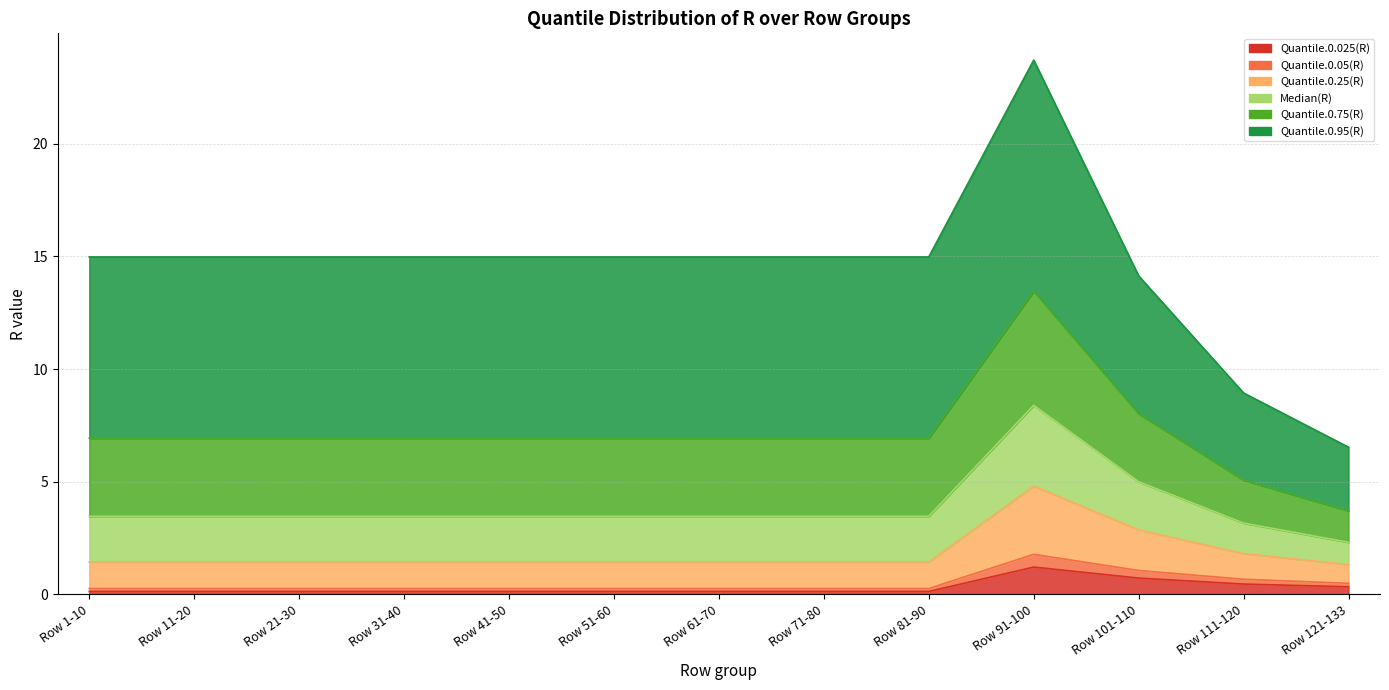

What is the difference between the maximum and minimum values in the Quantile.0.025(R) series?

1.1